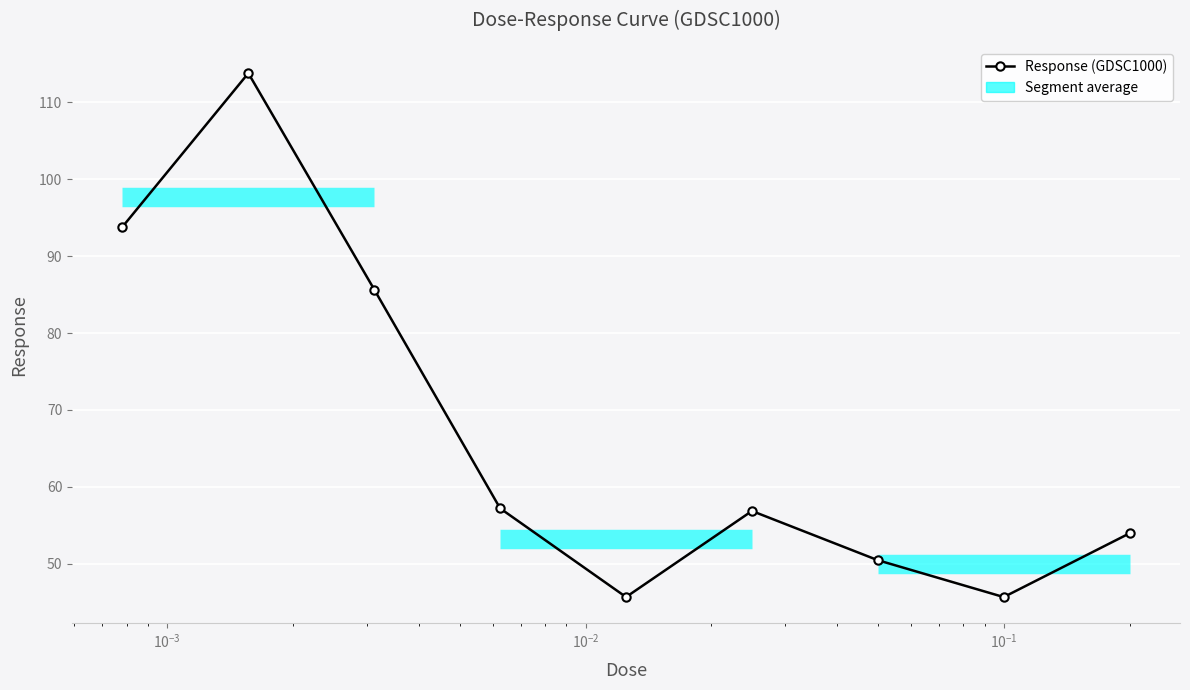

Reading left to right, extract all data points from this chart.

93.8	113.8	85.7	57.2	45.7	56.9	50.5	45.7	54.0